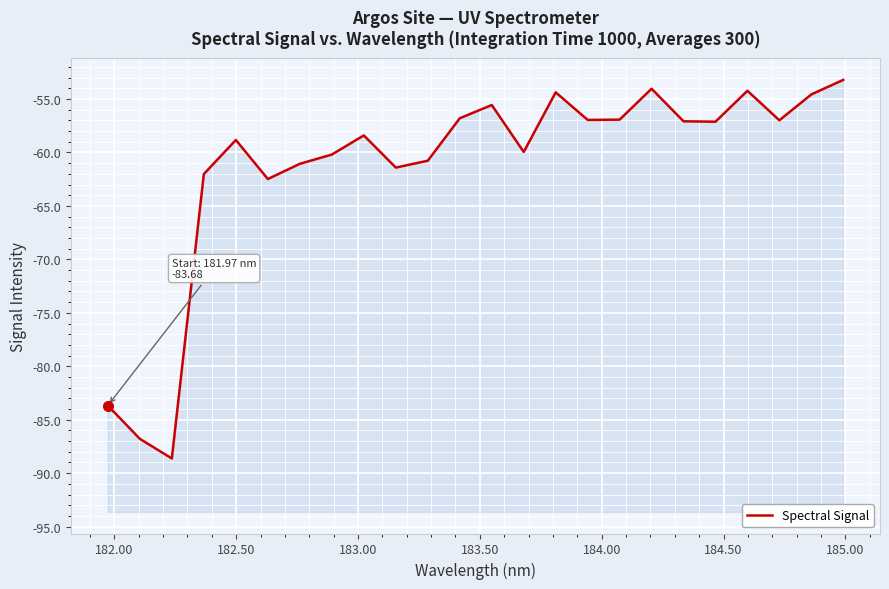

True or false: the data has more than 0 interior local peaks.

True